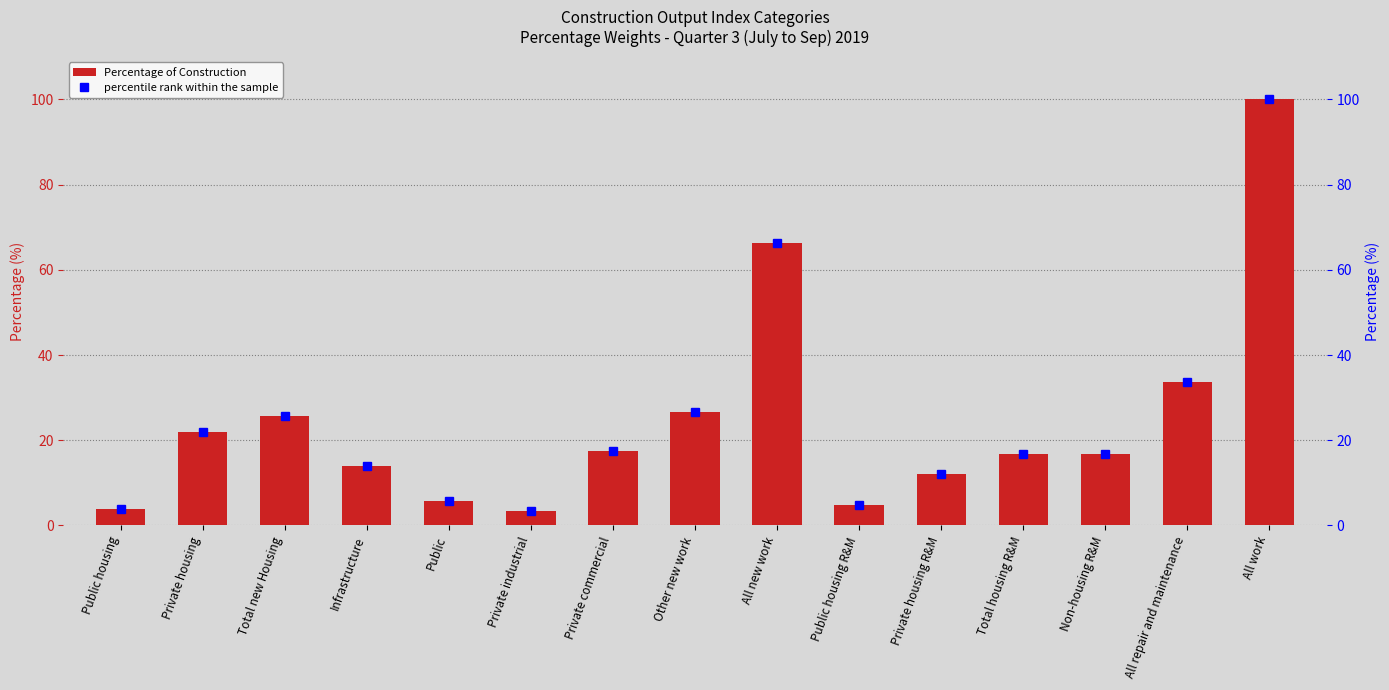

What is the label of the 6th bar from the right?

Public housing R&M